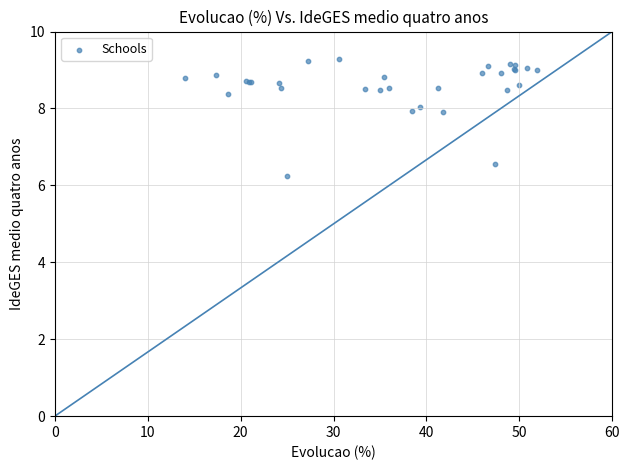

What Y value in the scatter plot is closest to 7?

6.6